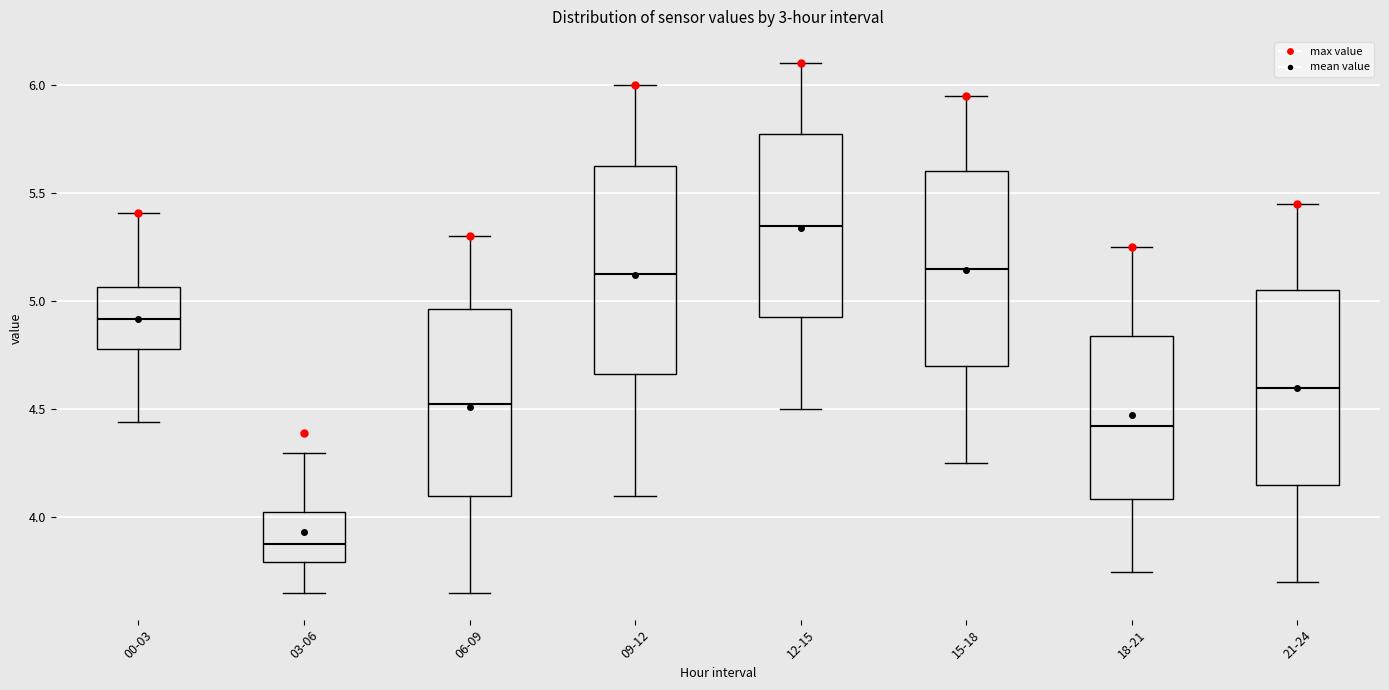

Reading left to right, transcribe this box plot: for each box, give where its median line is, the range the box spans, and where its two whiskers end, as read against the y-axis. The values are not printed on the chart, so give them approximately, as read against the axis.

00-03: median 4.90, box 4.80 to 5.05, whiskers 4.45 to 5.40
03-06: median 3.90, box 3.80 to 4.05, whiskers 3.65 to 4.30
06-09: median 4.55, box 4.10 to 4.95, whiskers 3.65 to 5.30
09-12: median 5.15, box 4.65 to 5.65, whiskers 4.10 to 6.00
12-15: median 5.35, box 4.95 to 5.80, whiskers 4.50 to 6.10
15-18: median 5.15, box 4.70 to 5.60, whiskers 4.25 to 5.95
18-21: median 4.45, box 4.10 to 4.85, whiskers 3.75 to 5.25
21-24: median 4.60, box 4.15 to 5.05, whiskers 3.70 to 5.45